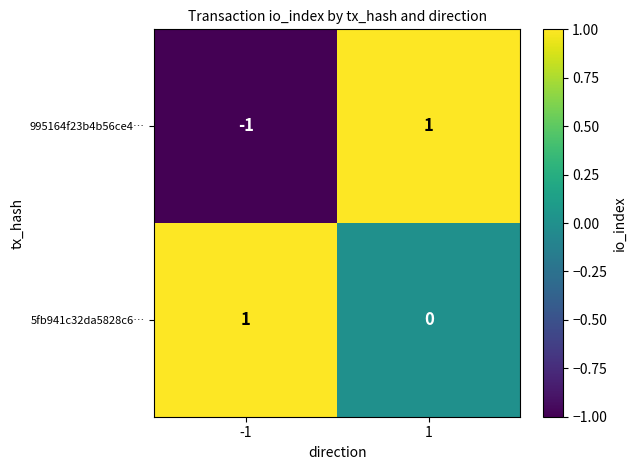

Which series has the largest total across all categories?

5fb941c32da5828c6…